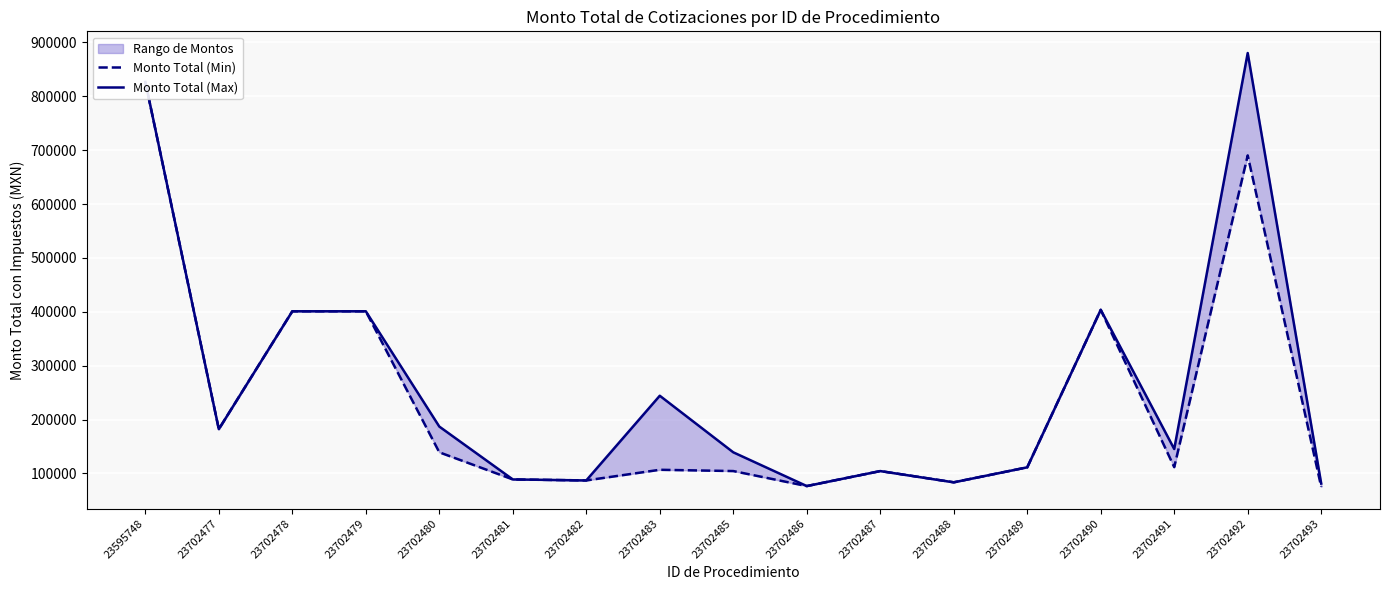

Is it true that Monto Total (Max) equals 94003.1 at 23702491?

False